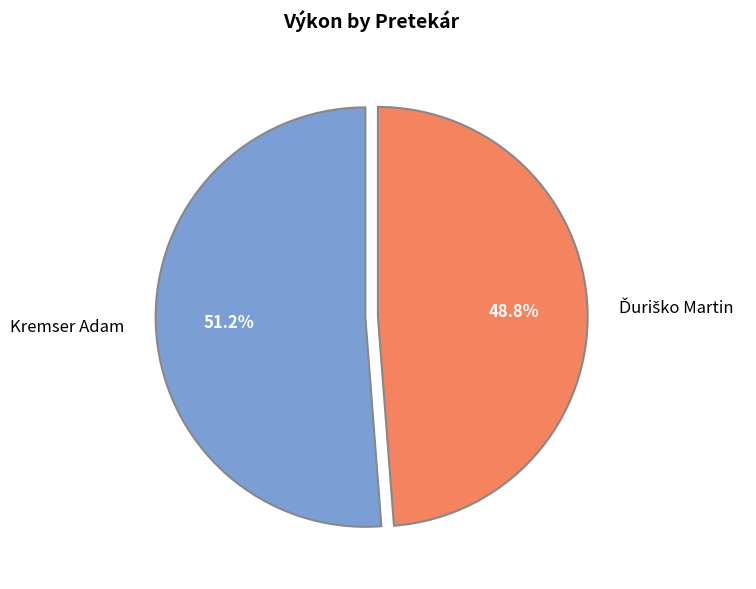

Which category accounts for the majority?

Kremser Adam